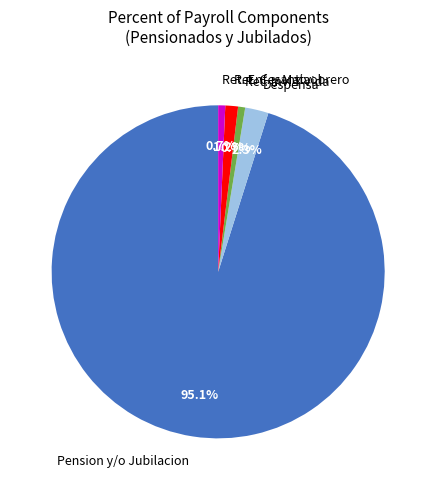

Is there a majority slice in this chart?

Yes